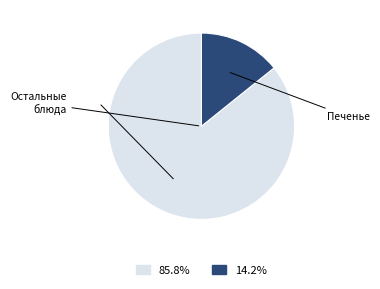

Is there any slice that represents more than half of the pie?

Yes